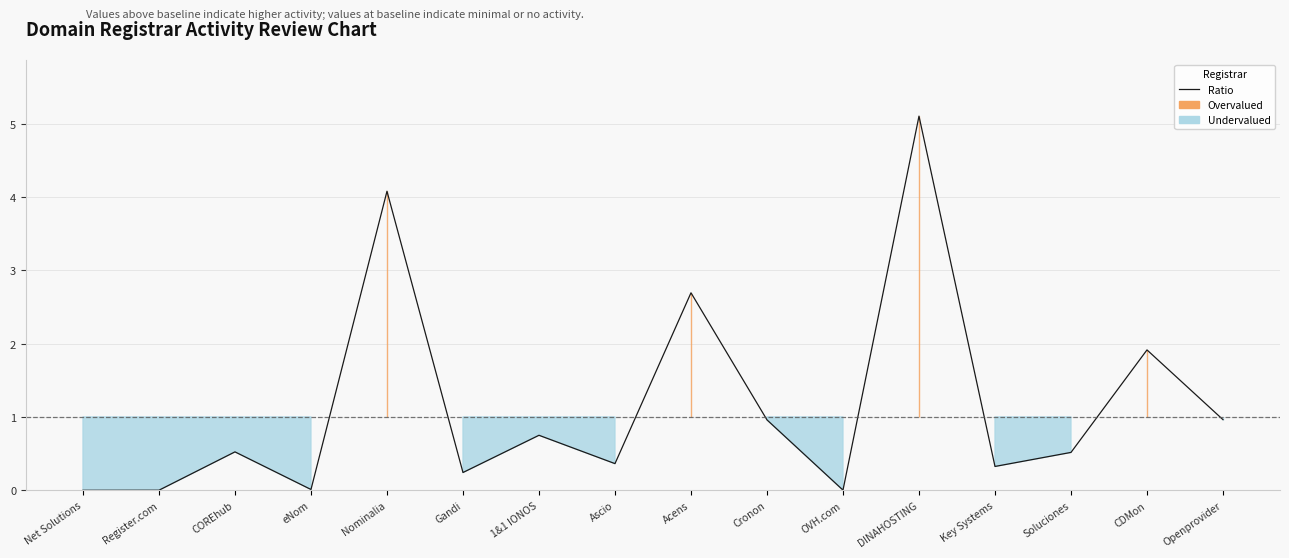

What is the change in value from Ascio to OVH.com?

-0.4